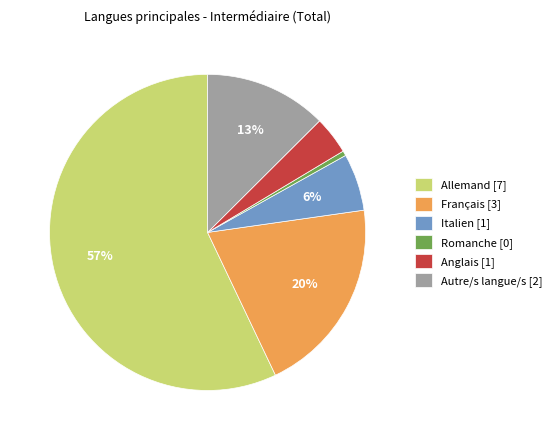

Count the number of slices in the pie.

6